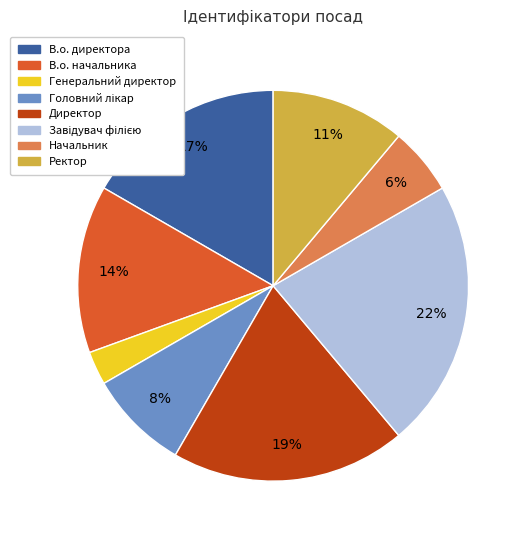

Do Директор and Ректор together represent more than half of the pie?

No